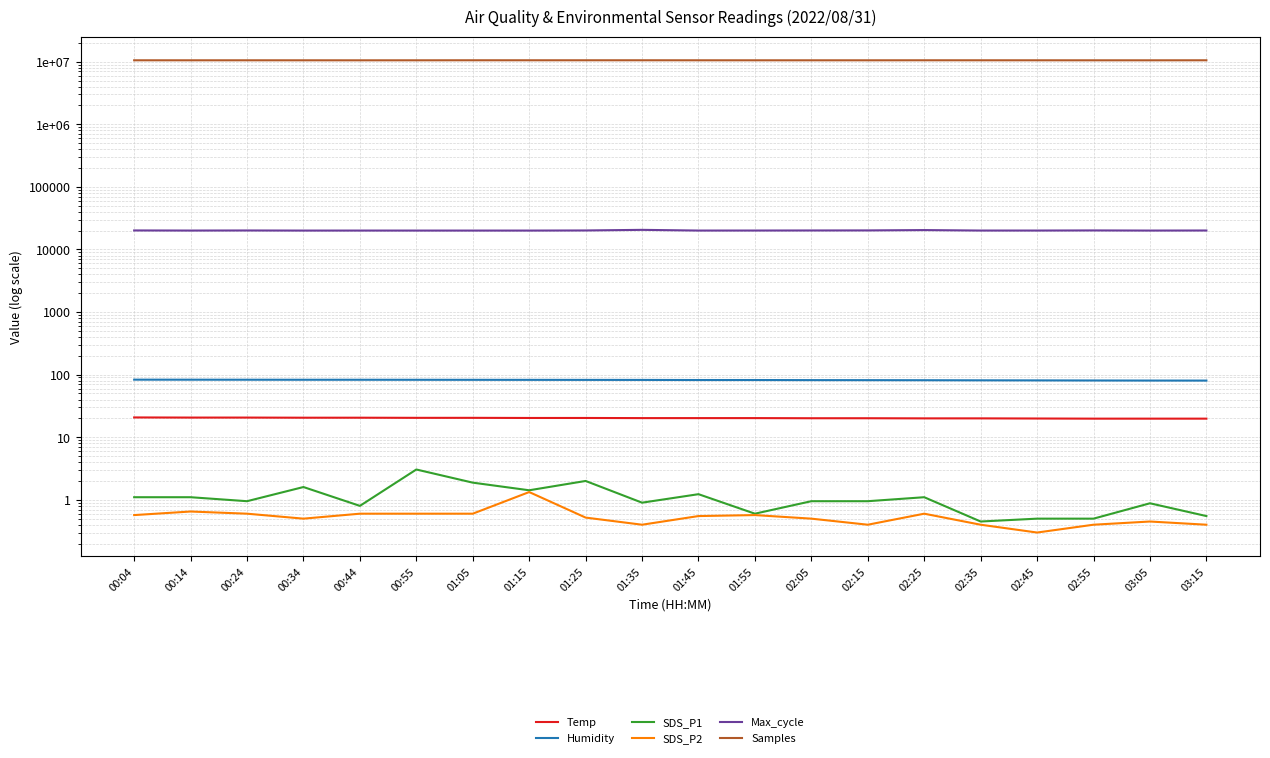

What are all the series names shown in the legend?

Temp, Humidity, SDS_P1, SDS_P2, Max_cycle, Samples